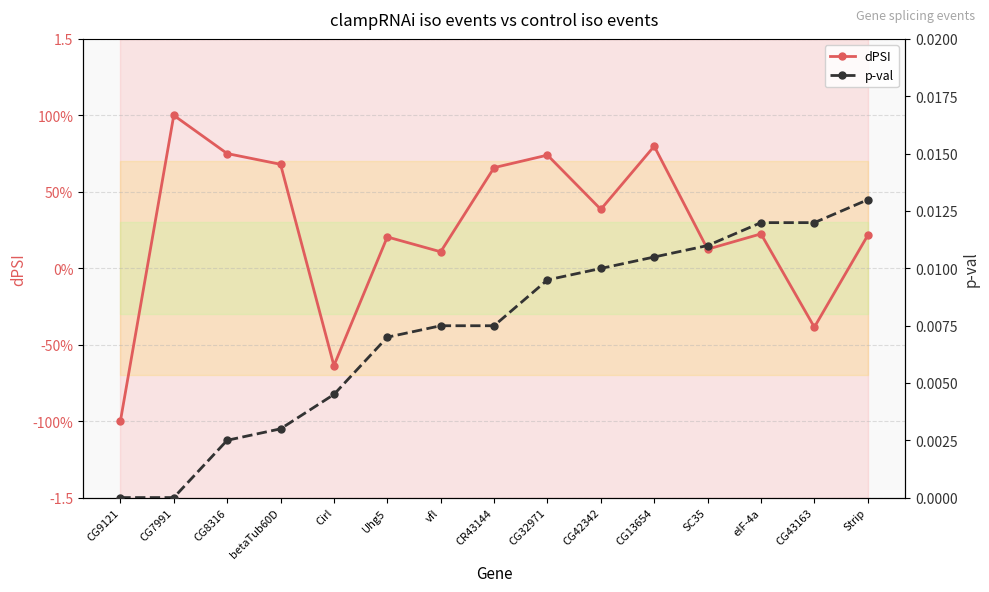

True or false: p-val and dPSI cross at least once.

True